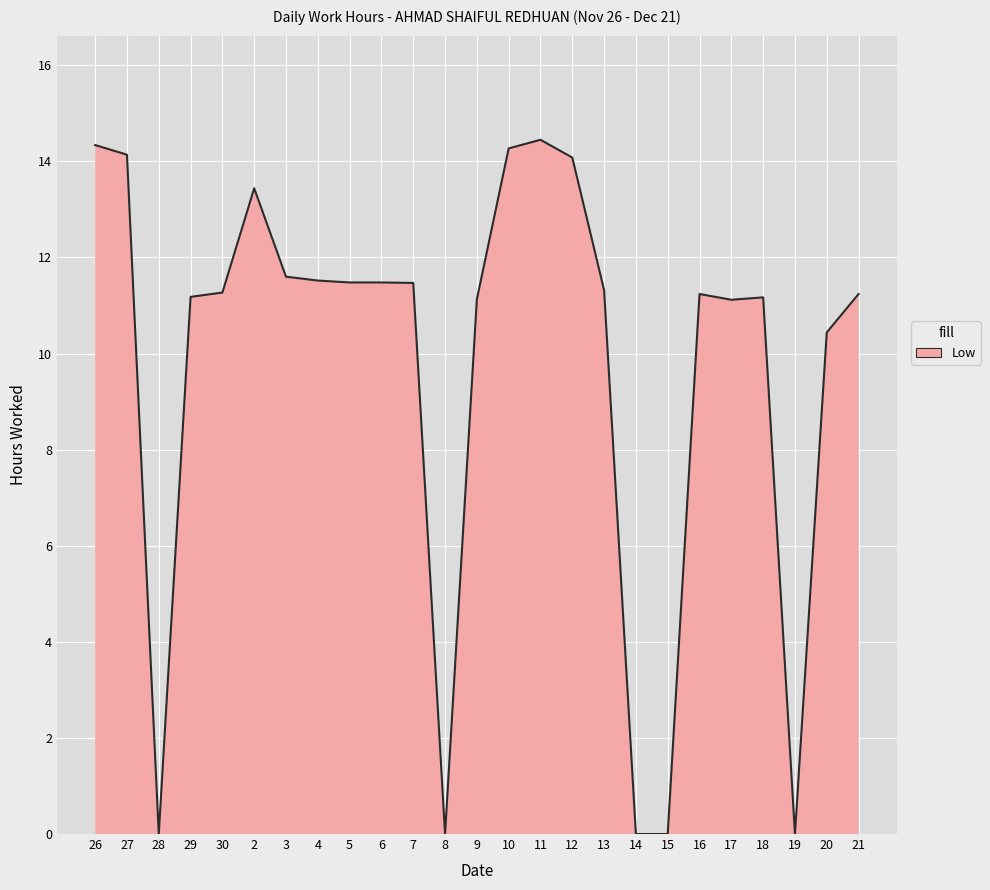

Count the number of categories in the chart.

25